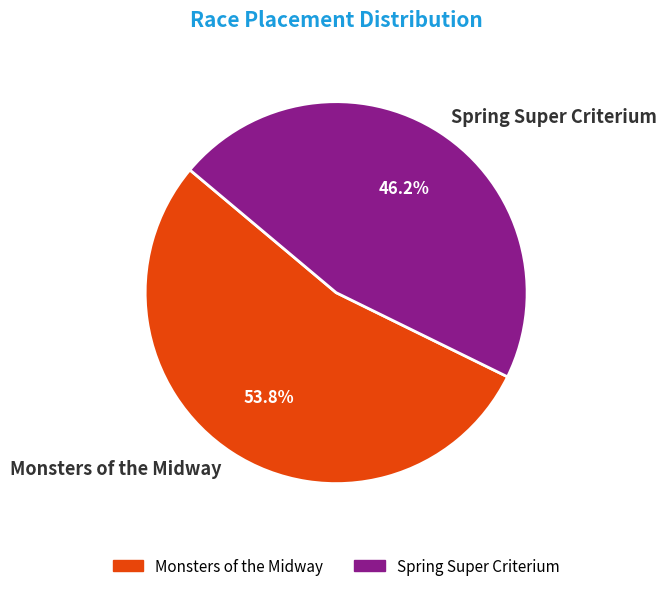

Rank the categories by value from highest to lowest.

Monsters of the Midway, Spring Super Criterium